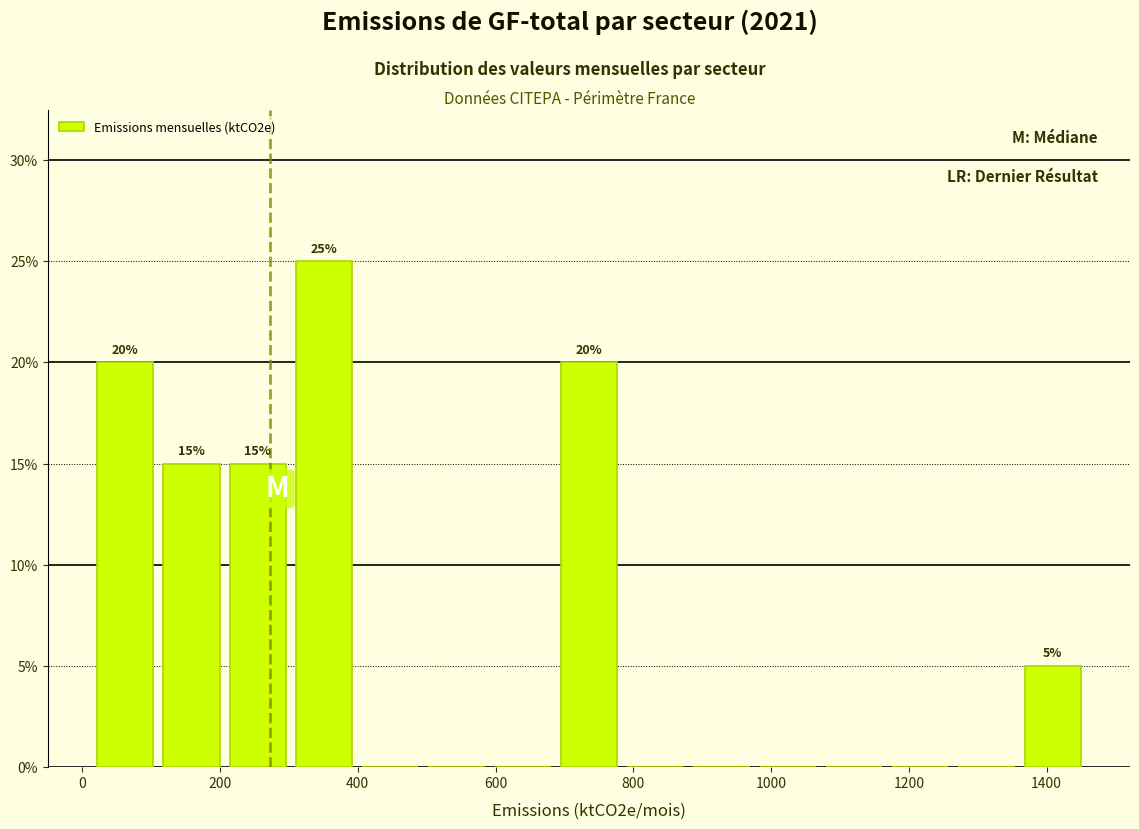

Which range on the x-axis has the tallest bar?

300 to 400